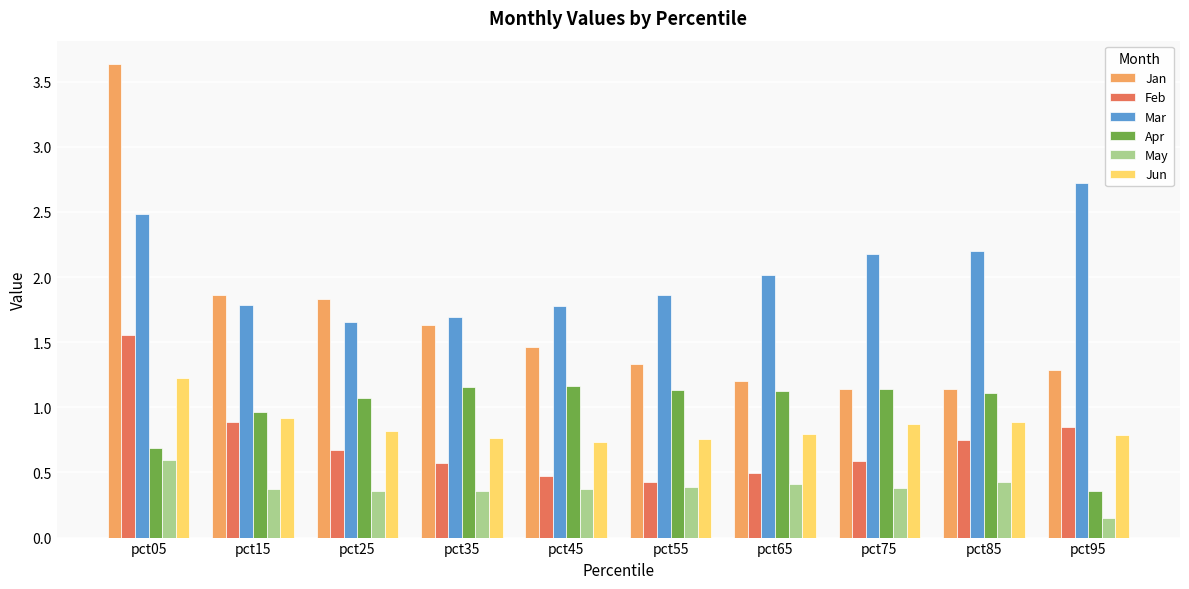

Which label corresponds to the smallest value in the chart?

pct95